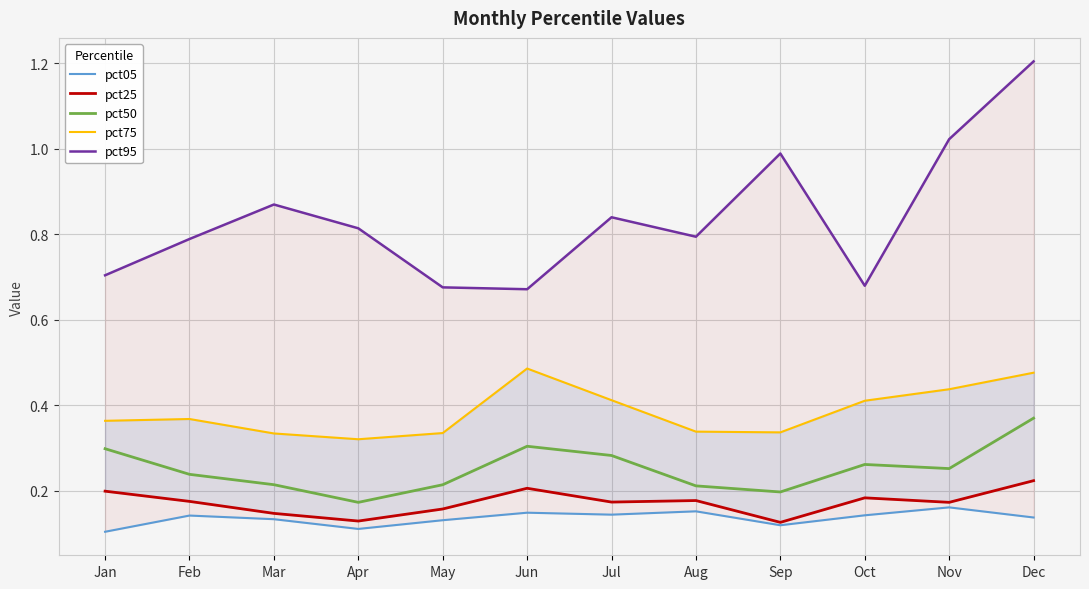

Is it true that pct95 equals 0.8 at Apr?

True